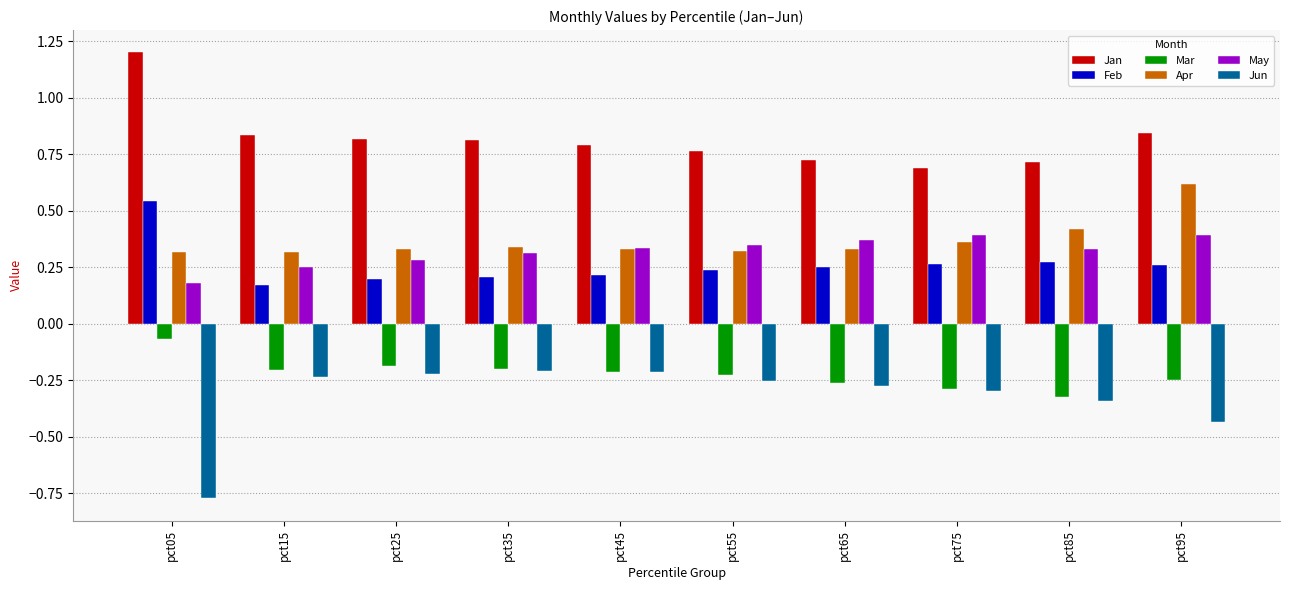

What is the difference between the highest and lowest values at pct95?

1.3